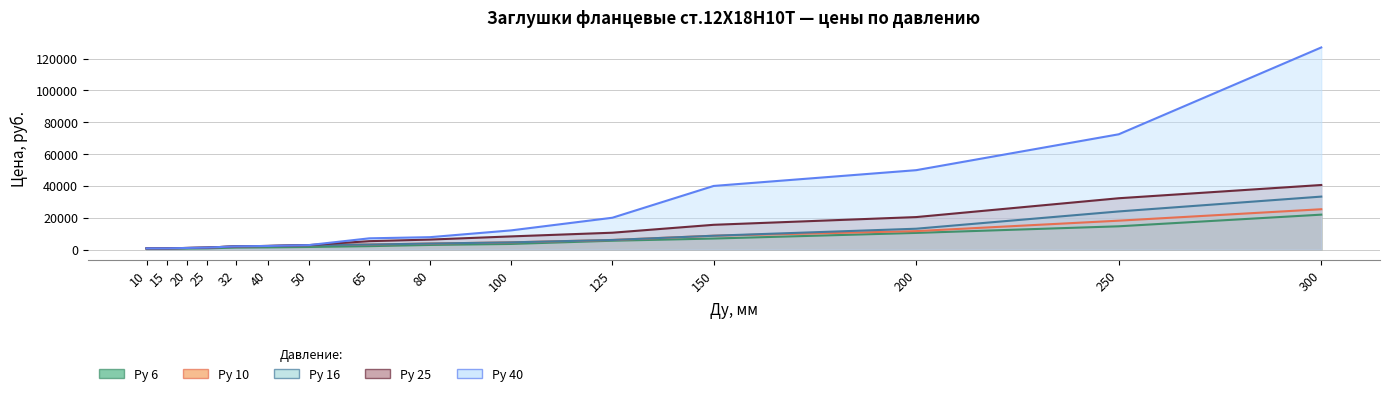

What are all the series names shown in the legend?

Ру 6, Ру 10, Ру 16, Ру 25, Ру 40